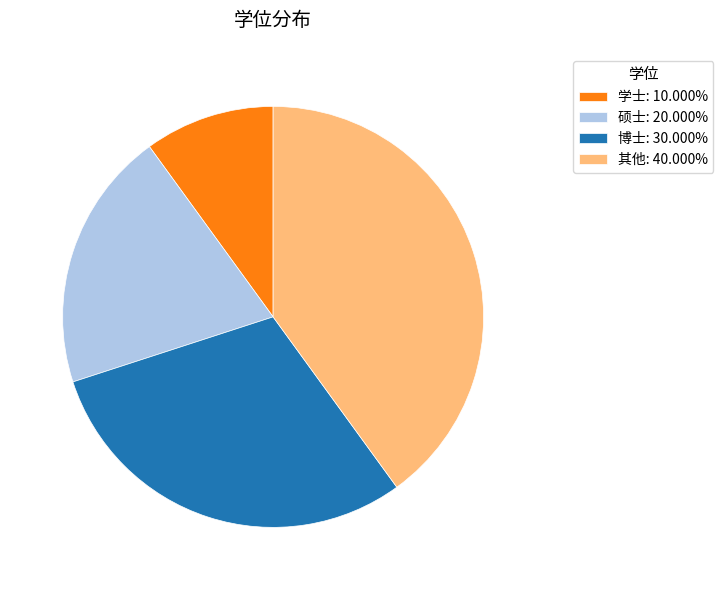

How many slices are in this pie chart?

4